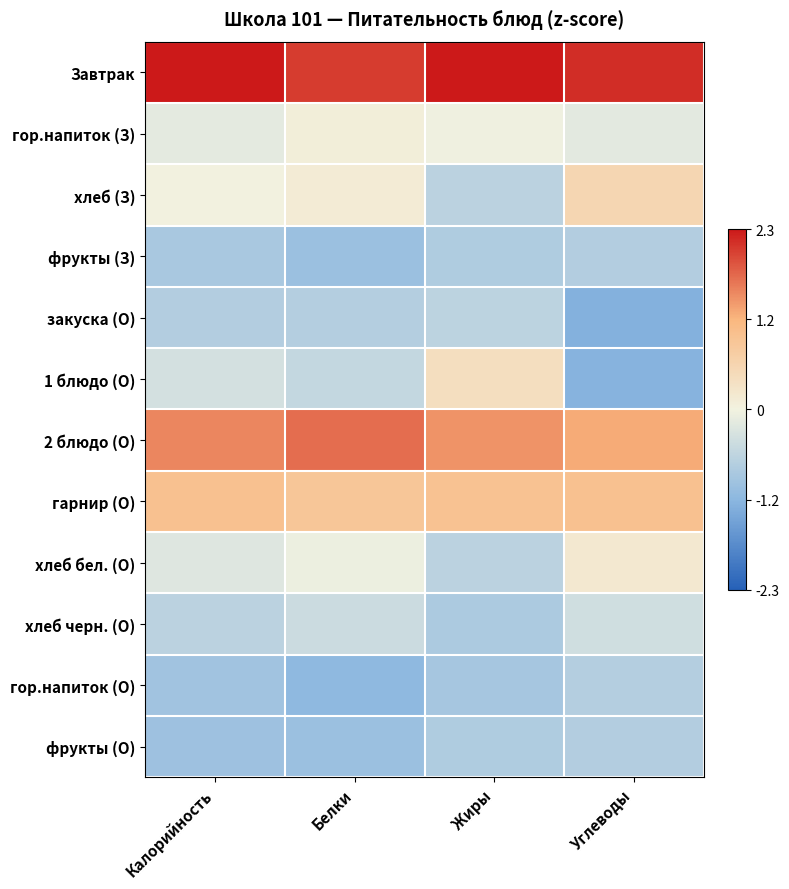

At Жиры, list the series in order from smallest to largest.

гор.напиток (О), хлеб черн. (О), фрукты (З), фрукты (О), хлеб (З), хлеб бел. (О), закуска (О), гор.напиток (З), 1 блюдо (О), гарнир (О), 2 блюдо (О), Завтрак